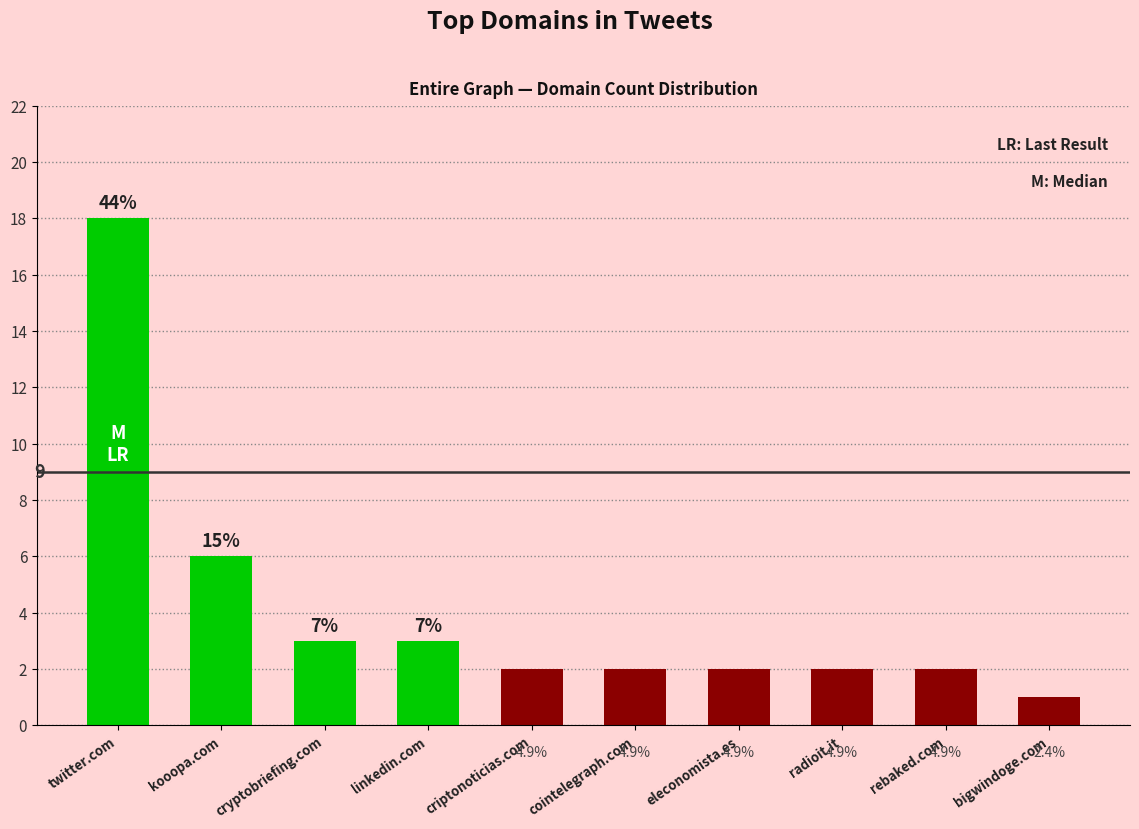

How many bars are there in total?

10